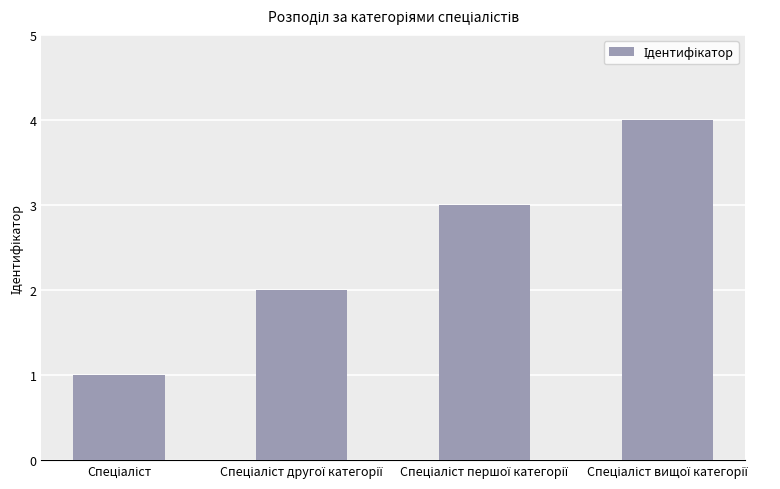

What is the maximum value shown in the chart?

4